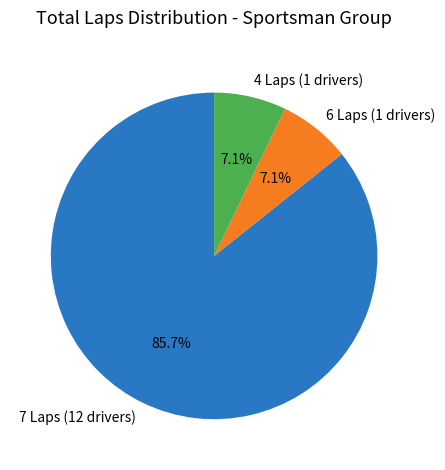

Which slice is the largest?

7 Laps (12 drivers)